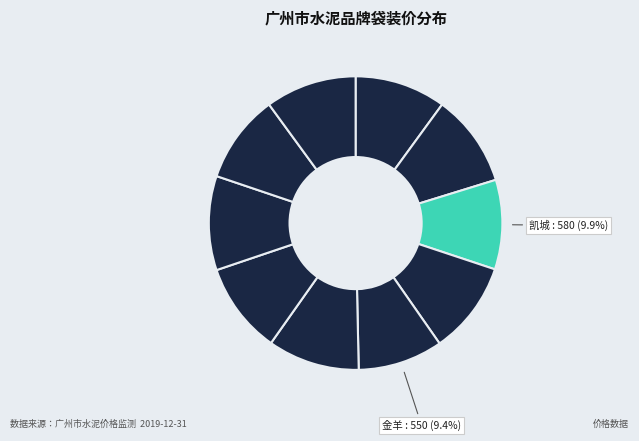

Rank the categories by value from lowest to highest.

金羊, 粤秀, 凯城, 源中源, 金鹰, 石井, 润丰水泥, 鸿丰, 台泥, 海螺